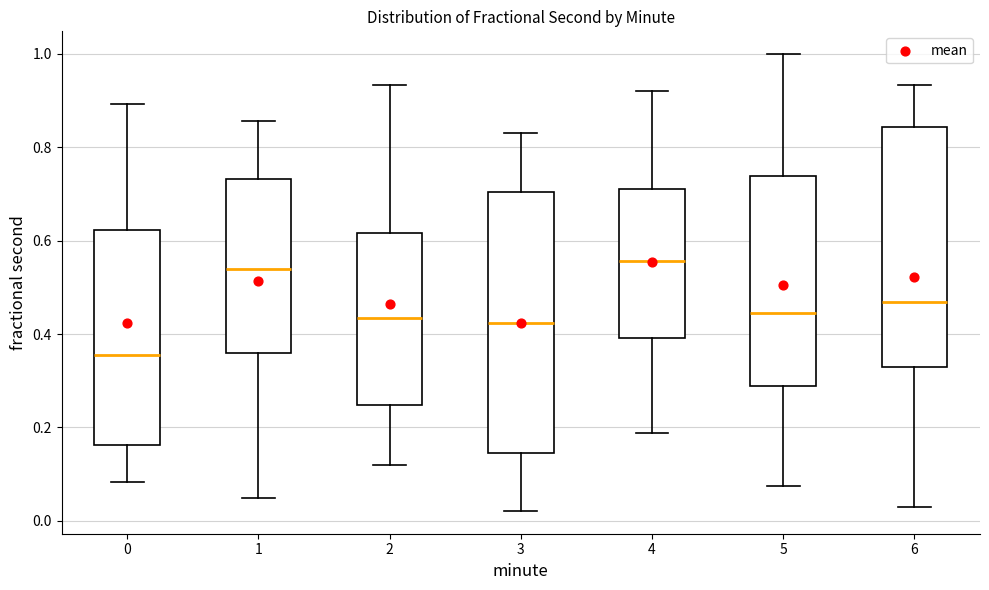

Where is the upper edge of the box at x = 5 on the y-axis? The values are not printed on the chart, so give them approximately, as read against the axis.

0.74